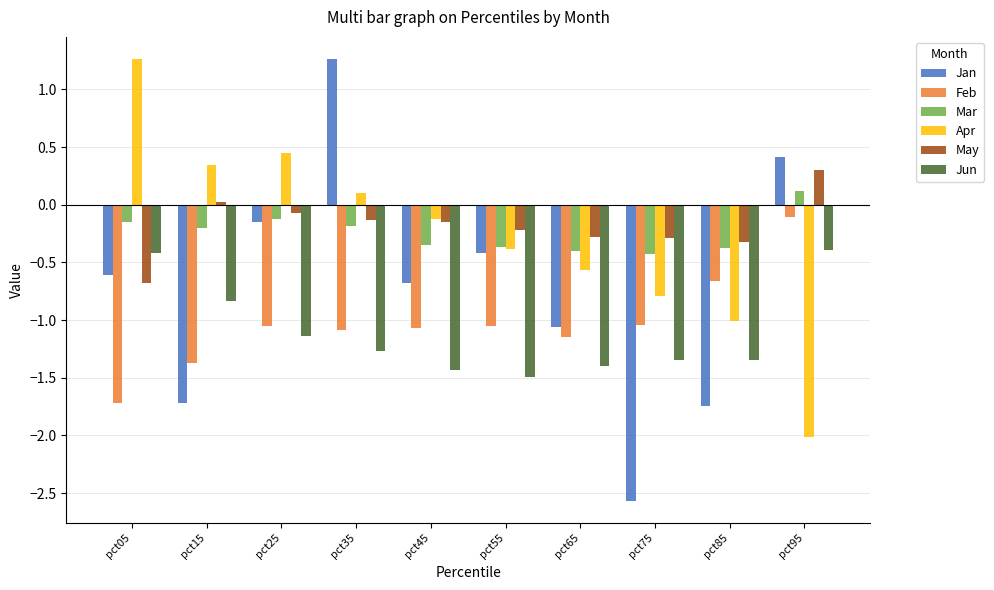

At pct15, list the series in order from largest to smallest.

Apr, May, Mar, Jun, Feb, Jan